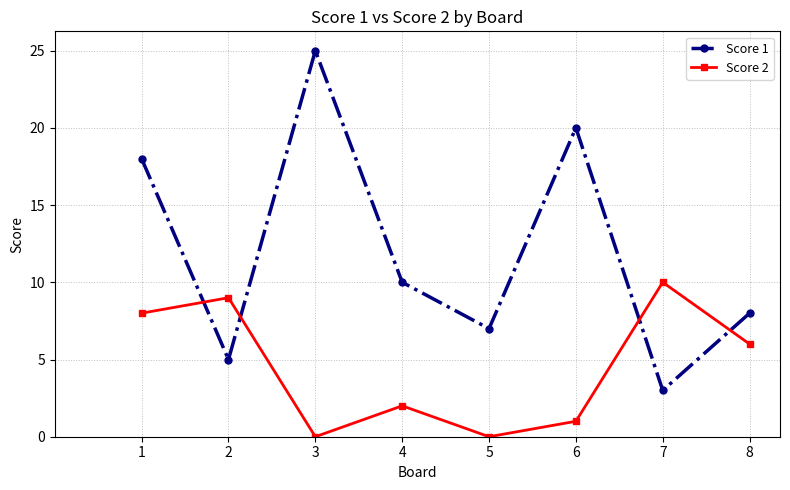

At how many categories does at least one series exceed 22?

1